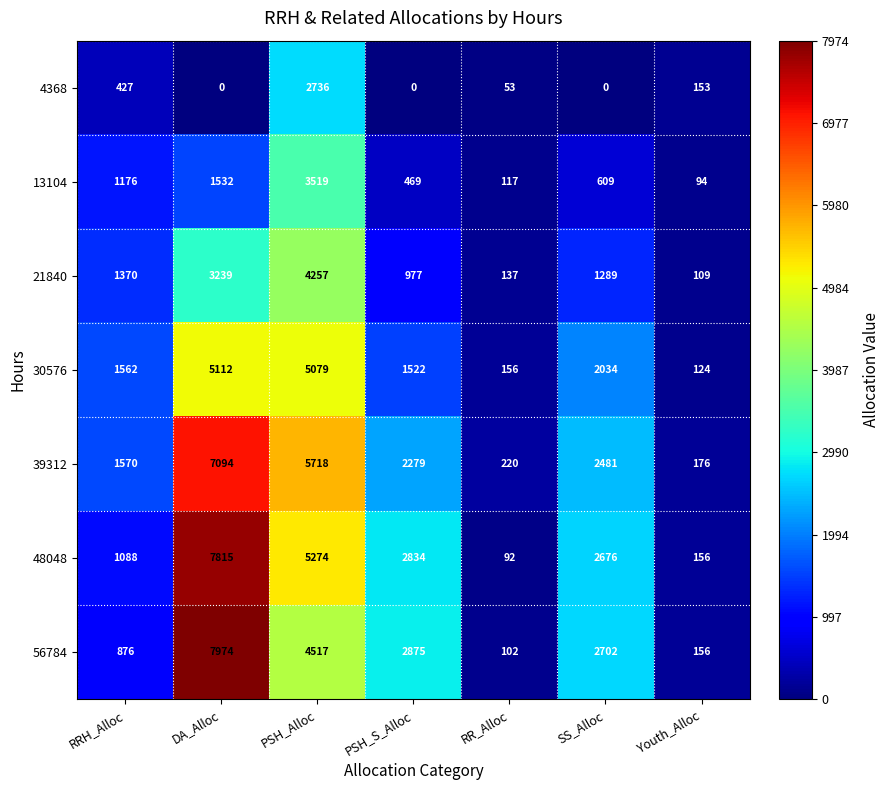

How many distinct data groups are displayed?

7